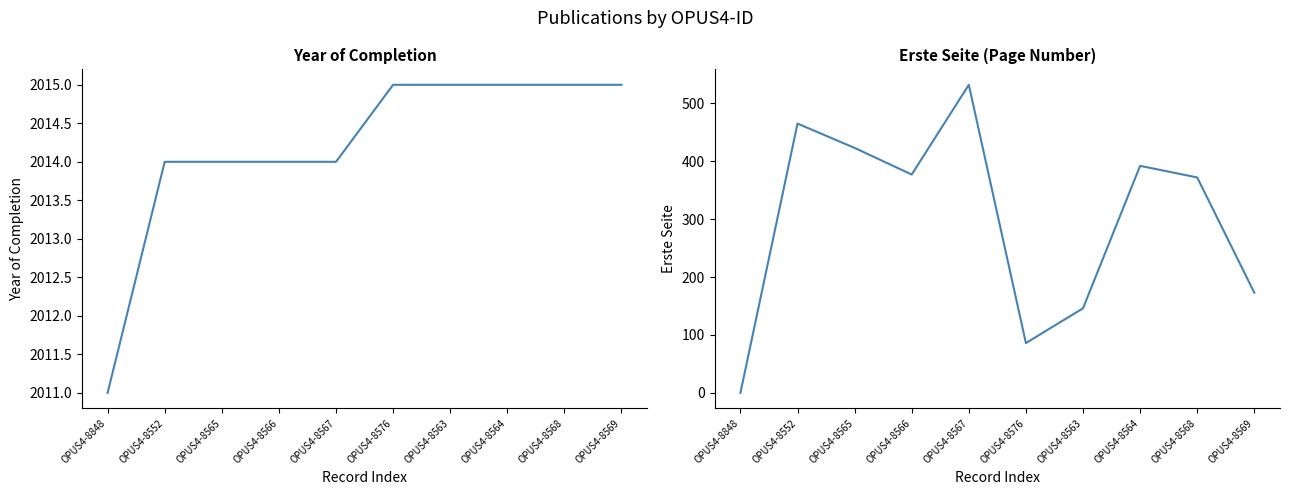

Reading left to right, what are all the values shown in this chart?

Year of Completion: 2011	2014	2014	2014	2014	2015	2015	2015	2015	2015
Erste Seite: 0	465	423	377	532	86	146	392	372	173